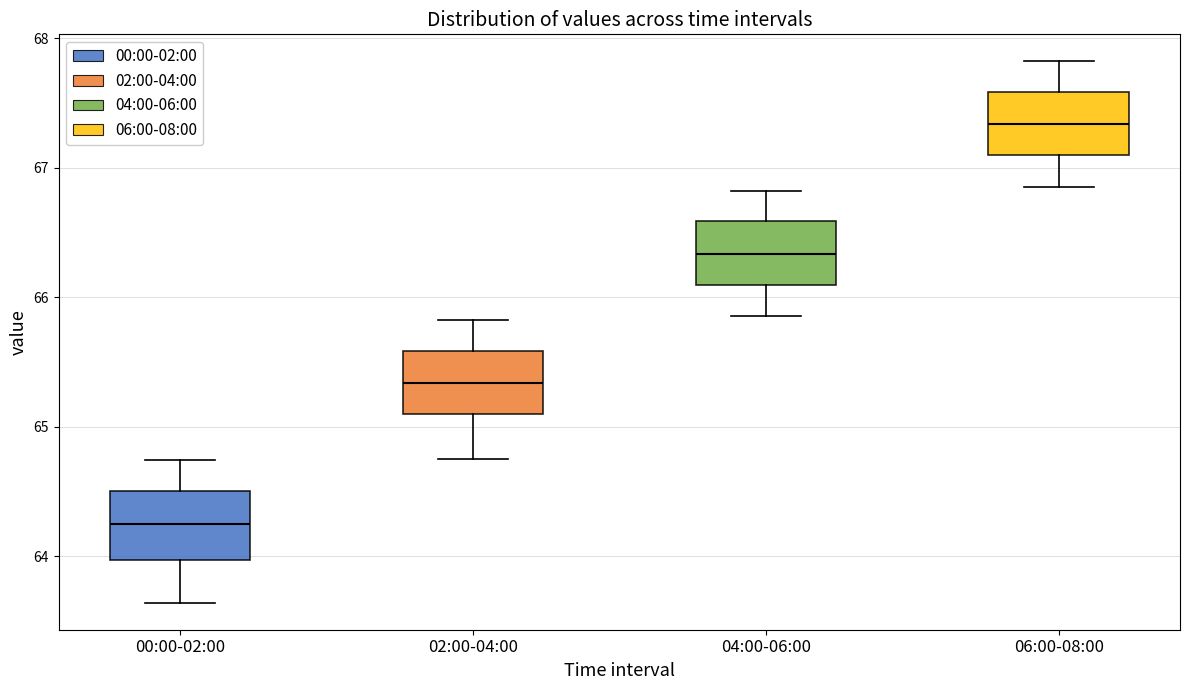

Where does the upper whisker of the box for 06:00-08:00 end on the y-axis? The values are not printed on the chart, so give them approximately, as read against the axis.

67.8